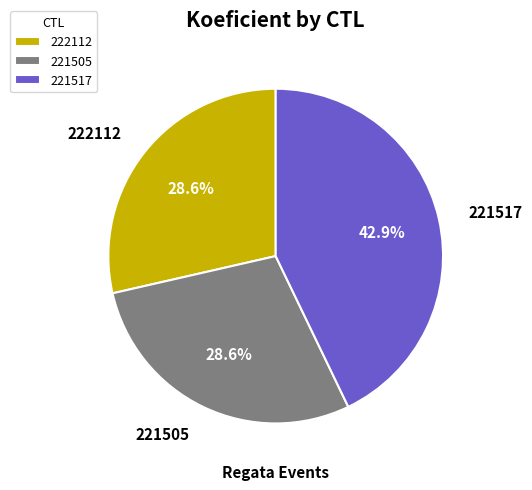

What is the largest slice in the pie chart?

221517